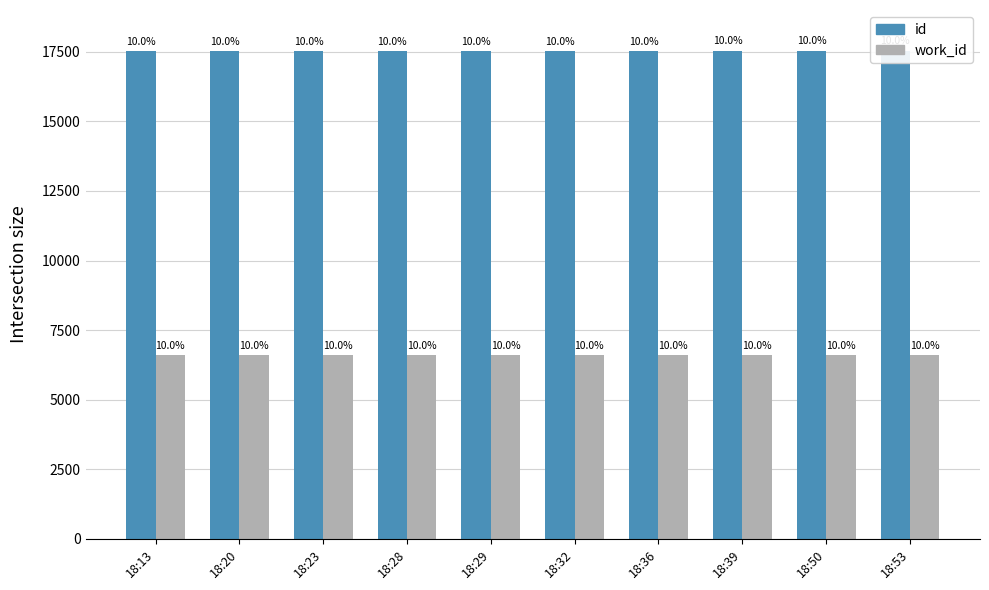

Reading right to left, list all the values displayed in this chart.

id: 18:53=17542	18:50=17541	18:39=17540	18:36=17539	18:32=17538	18:29=17537	18:28=17536	18:23=17535	18:20=17534	18:13=17533
work_id: 18:53=6611	18:50=6611	18:39=6611	18:36=6611	18:32=6611	18:29=6611	18:28=6611	18:23=6611	18:20=6611	18:13=6611